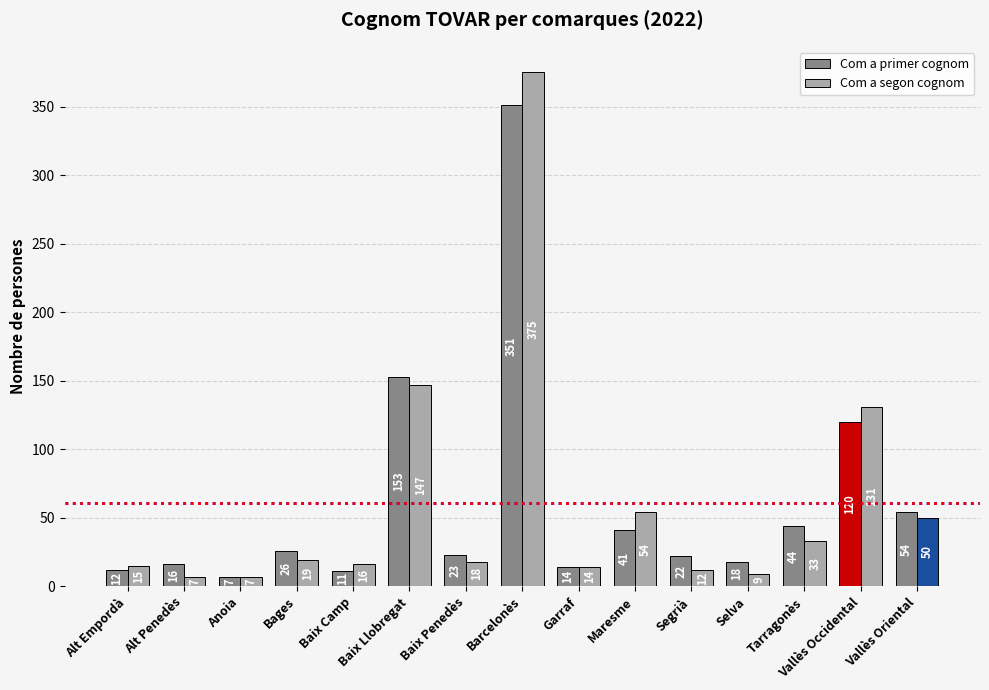

What are all the series names shown in the legend?

Com a primer cognom, Com a segon cognom